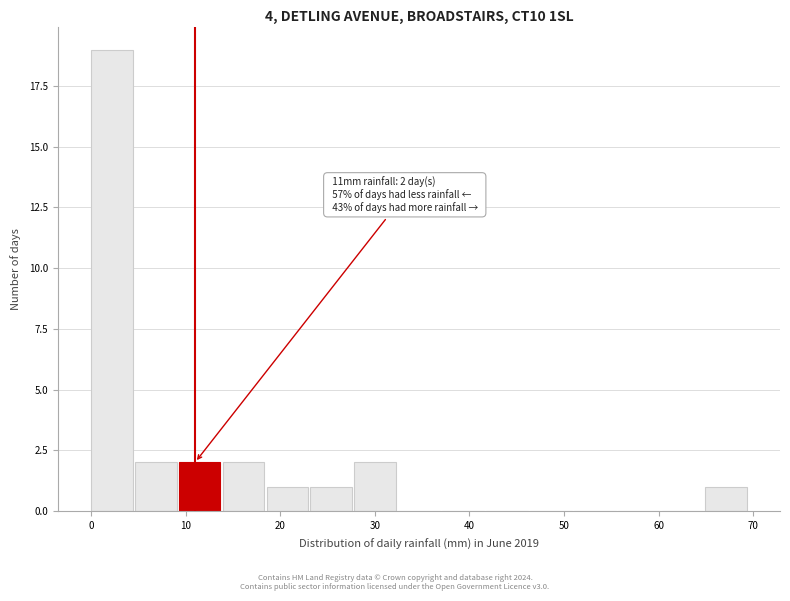

Which range on the x-axis has the tallest bar?

0 to 5